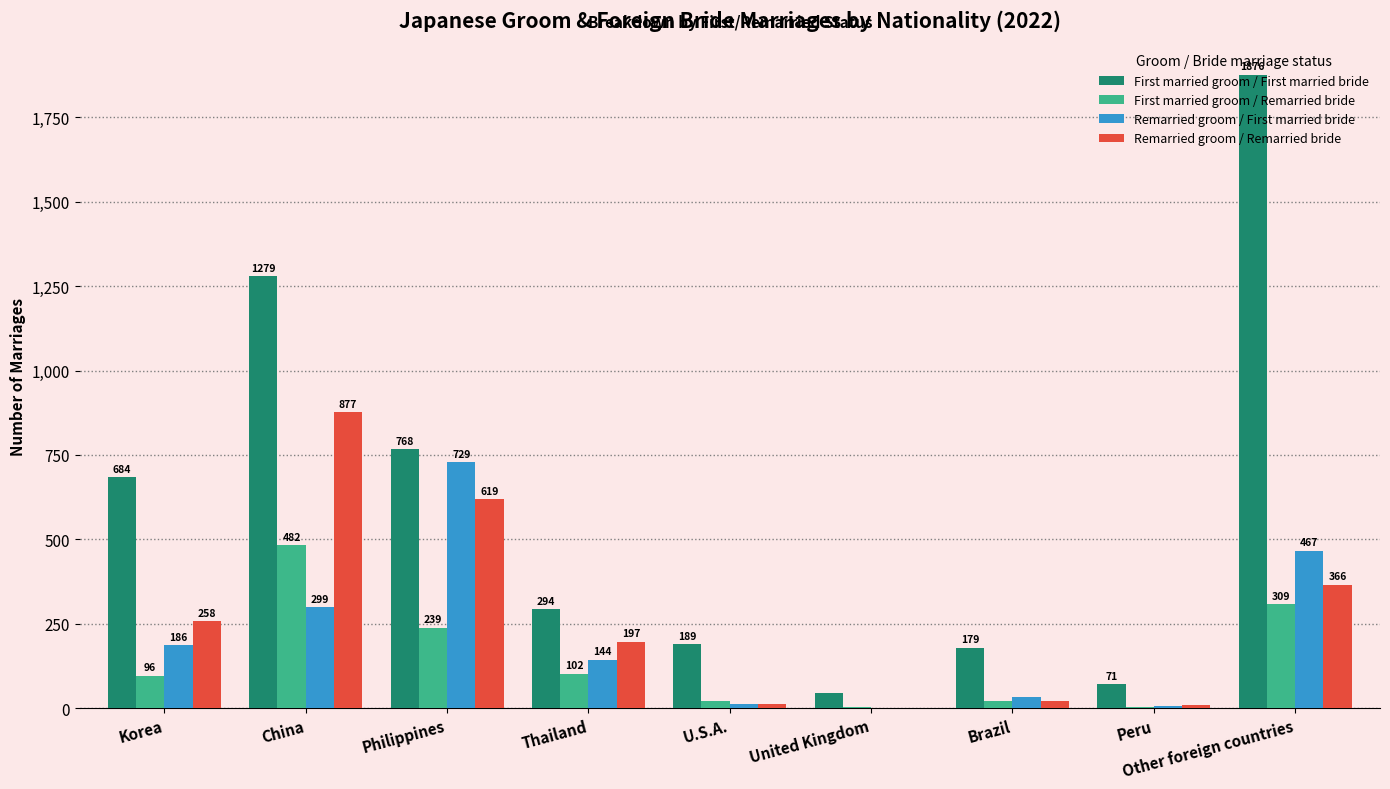

How many data points does each series have?

9